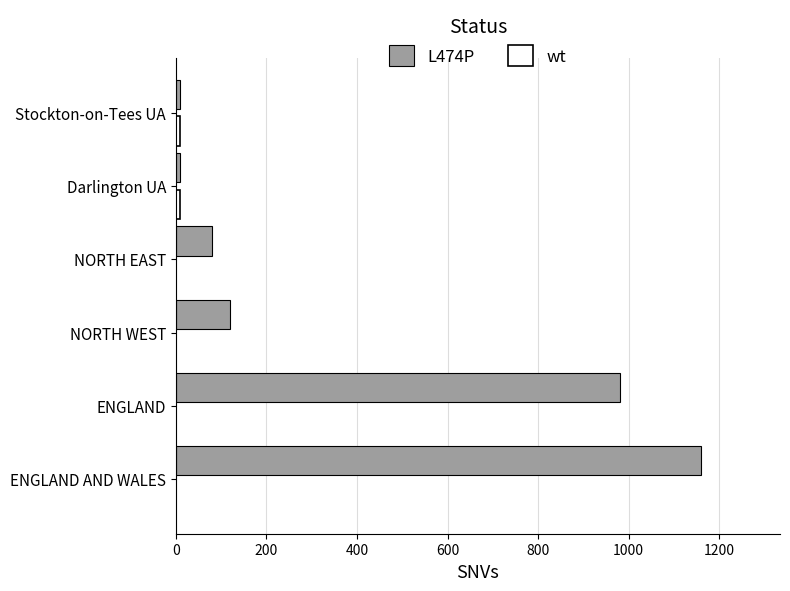

What is the maximum value shown in the chart?

1160